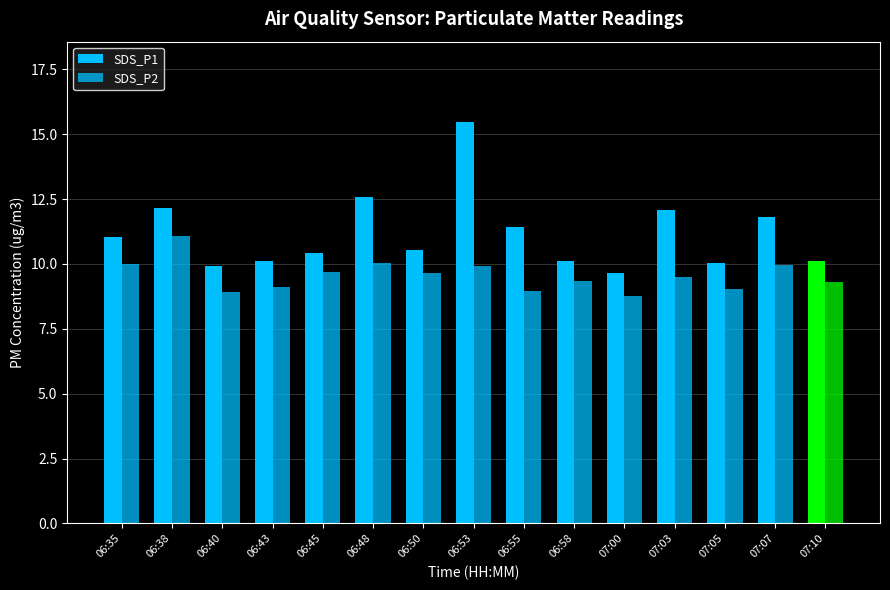

What is the value of the SDS_P1 bar at the 13th from the left?

10.0